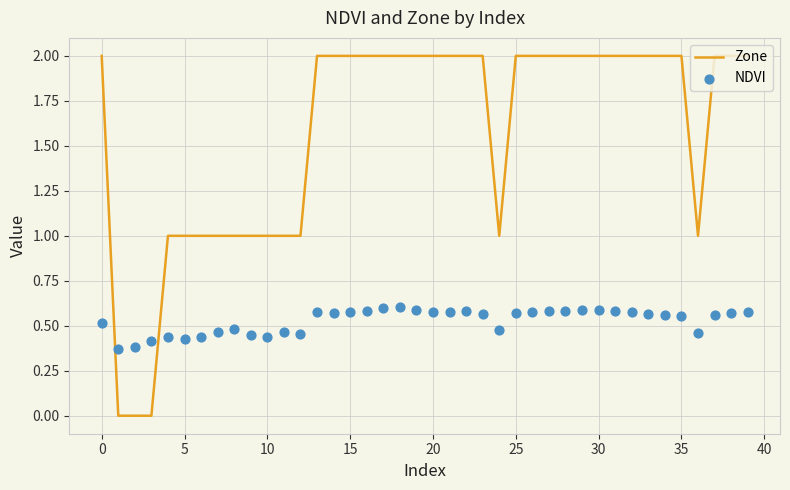

At which category is the sum across all series the highest?

18